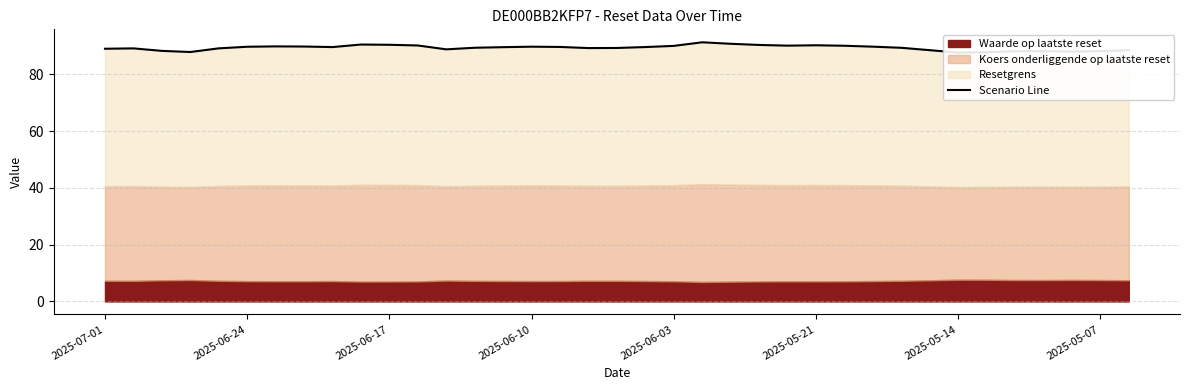

The value at 2025-05-14 is 41.7. True or false?

False